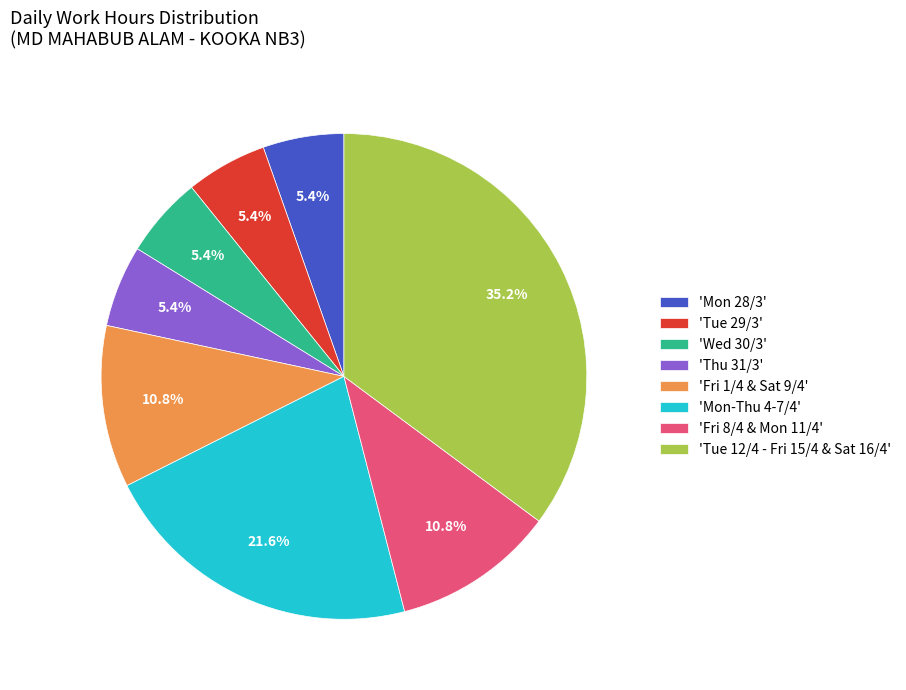

Between 'Fri 8/4 & Mon 11/4' and 'Thu 31/3', which is larger?

'Fri 8/4 & Mon 11/4'